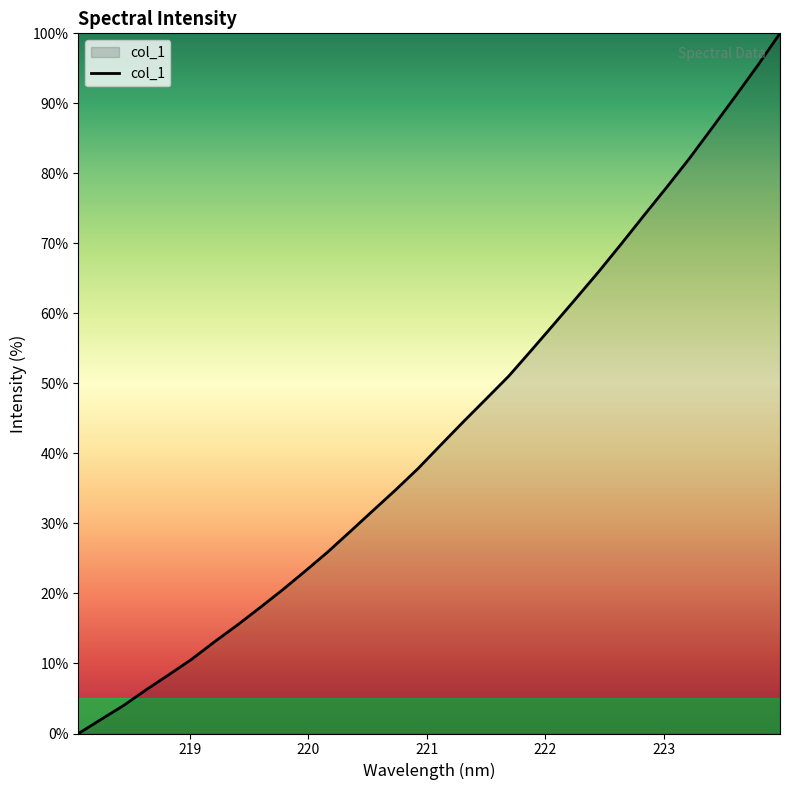

What is the difference between the maximum and minimum values?

100.0